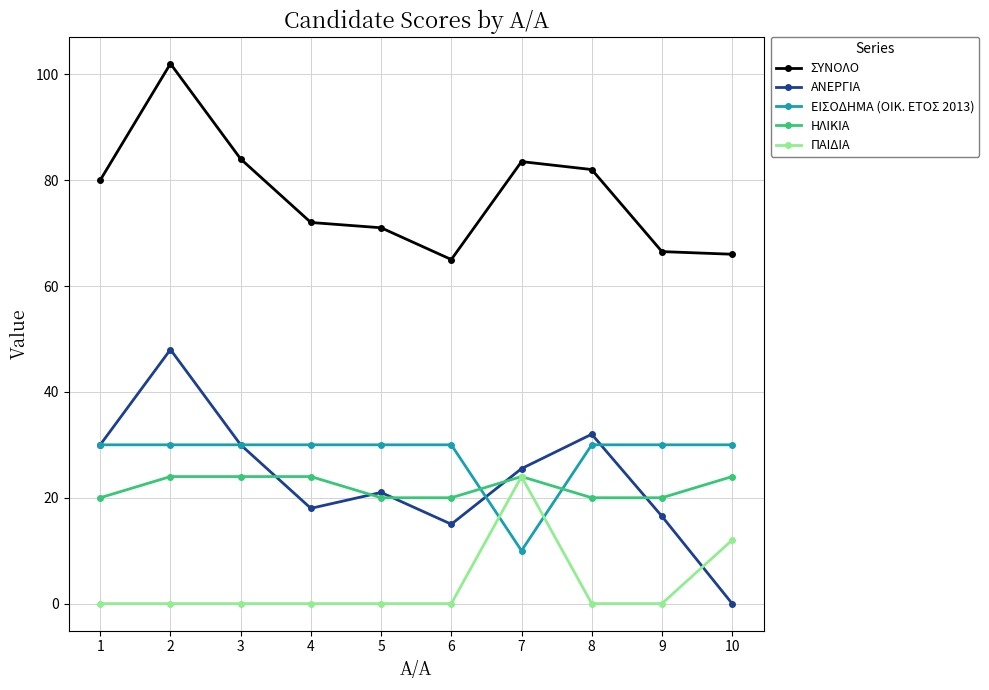

Reading right to left, extract all data points from this chart.

ΣΥΝΟΛΟ: 66.0	66.5	82.0	83.5	65.0	71.0	72.0	84.0	102.0	80.0
ΑΝΕΡΓΙΑ: 0.0	16.5	32.0	25.5	15.0	21.0	18.0	30.0	48.0	30.0
ΕΙΣΟΔΗΜΑ (OIK. ΕΤΟΣ 2013): 30.0	30.0	30.0	10.0	30.0	30.0	30.0	30.0	30.0	30.0
ΗΛΙΚΙΑ: 24.0	20.0	20.0	24.0	20.0	20.0	24.0	24.0	24.0	20.0
ΠΑΙΔΙΑ: 12.0	0.0	0.0	24.0	0.0	0.0	0.0	0.0	0.0	0.0